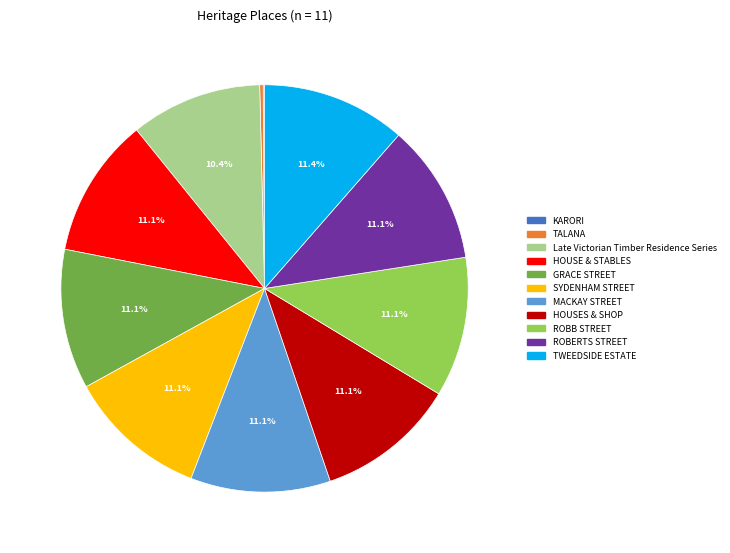

Combined, do HOUSES & SHOP and GRACE STREET account for over 50%?

No